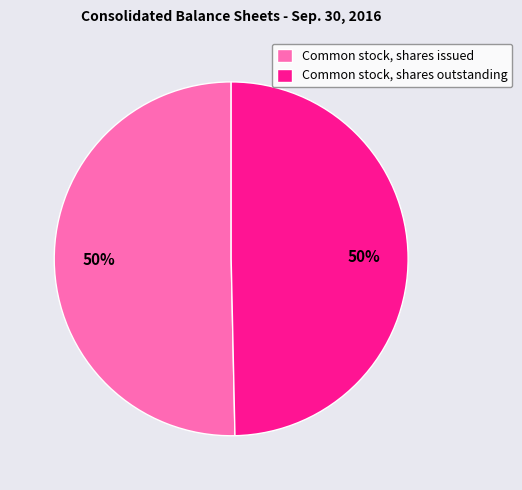

Count the number of slices in the pie.

2